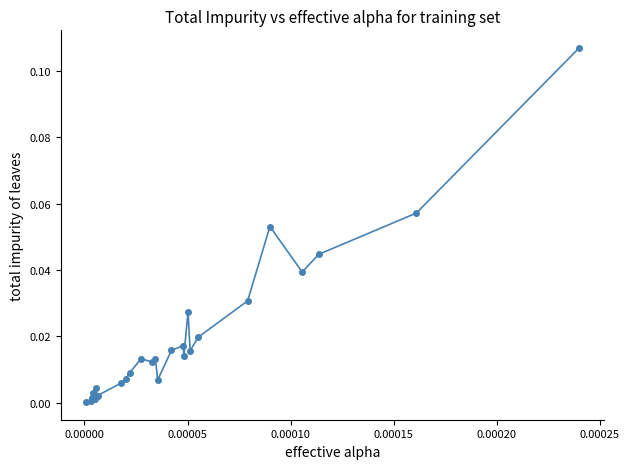

What is the sum of all values?

0.5